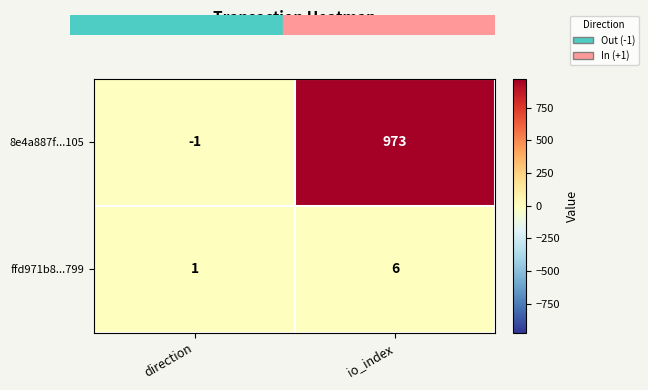

What is the difference between the 8e4a887f...105 values at io_index and direction?

974